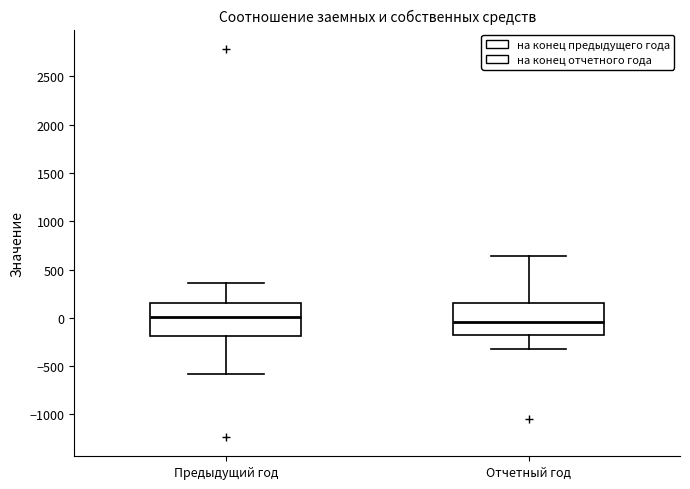

Where does the lower whisker of the box for Предыдущий год end on the y-axis? The values are not printed on the chart, so give them approximately, as read against the axis.

-600